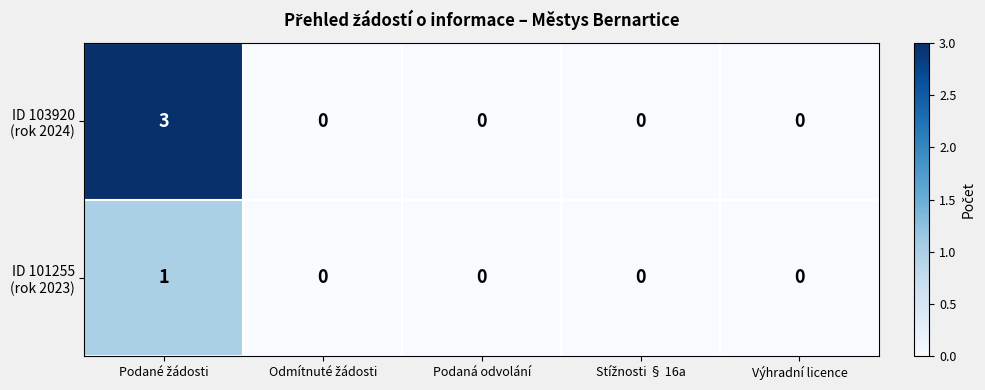

What is the maximum value shown in the chart?

3